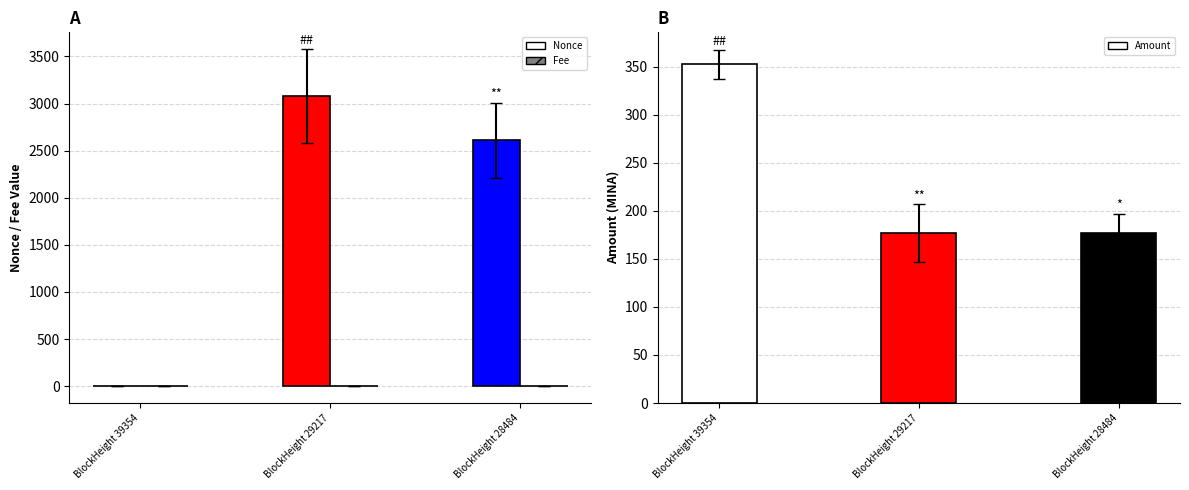

What is the sum of all Amount values?

705.6